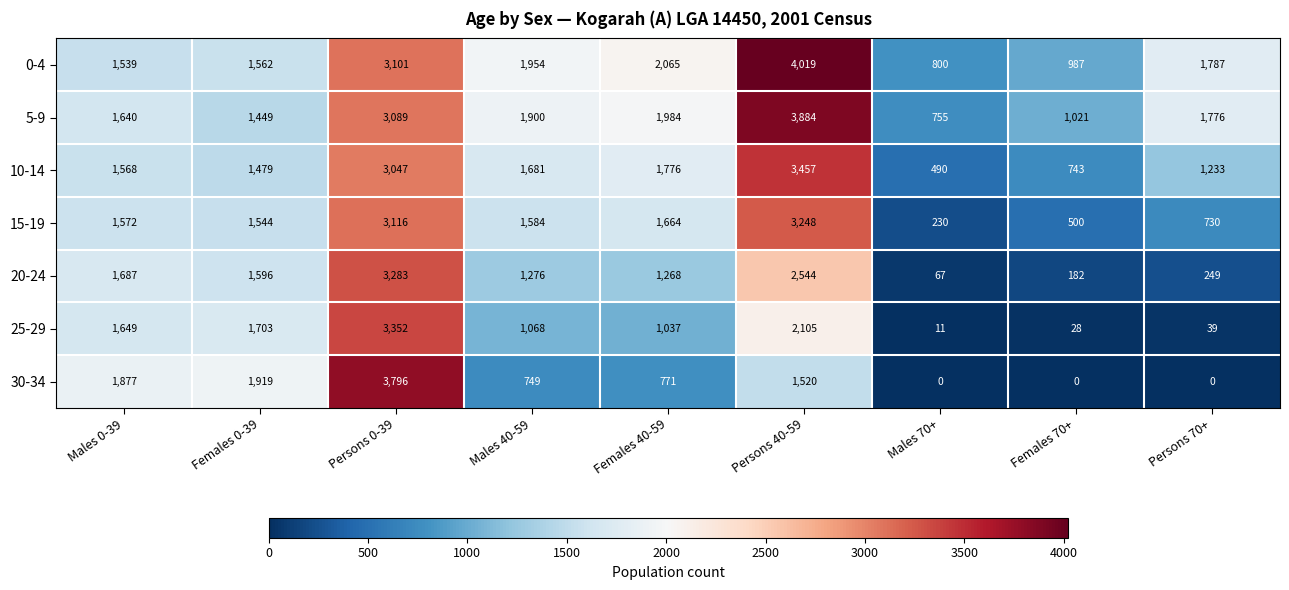

At which category is the sum across all series the highest?

Persons 0-39